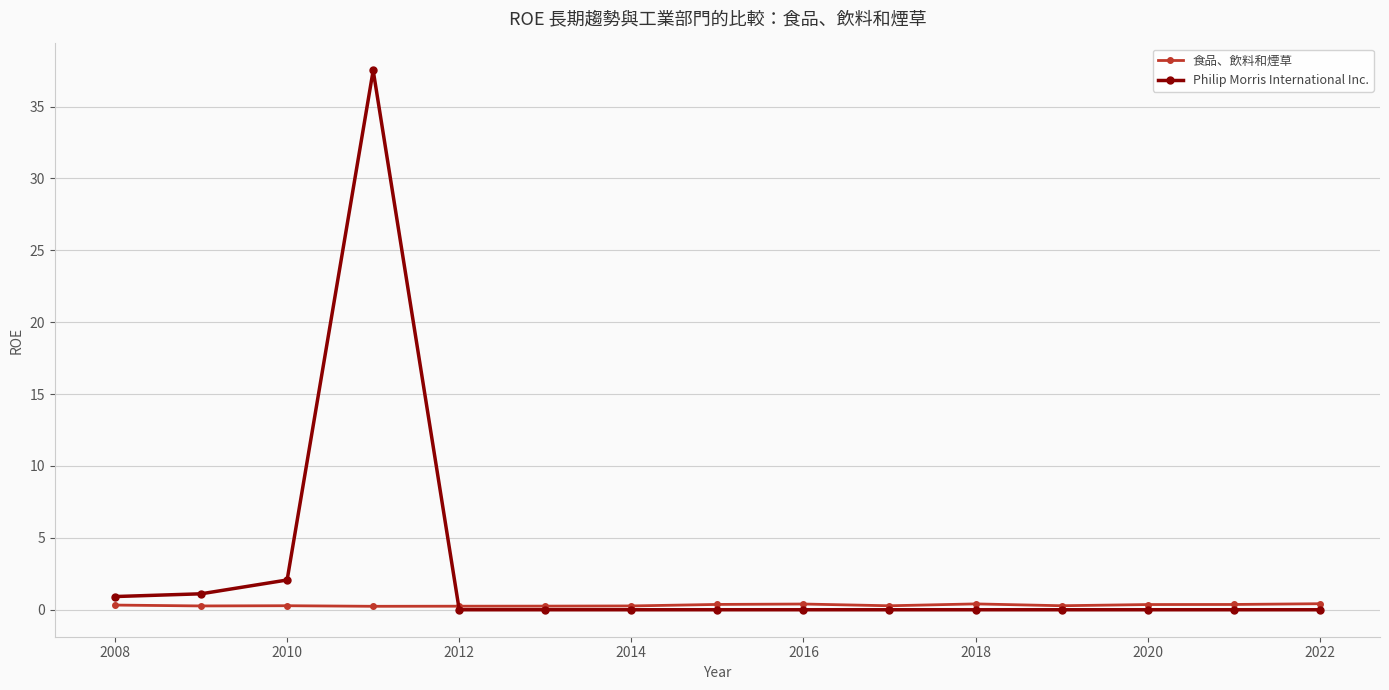

True or false: 食品、飲料和煙草 and Philip Morris International Inc. cross at least once.

True